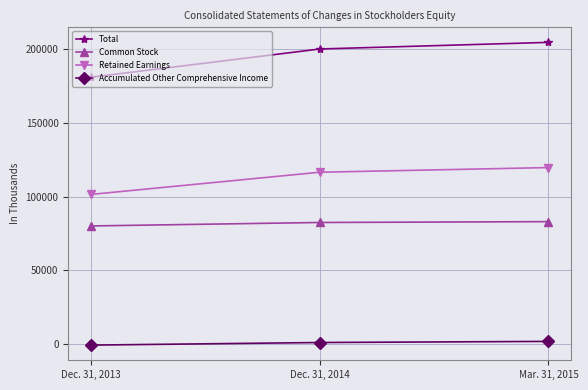

Rank the categories by Retained Earnings value from highest to lowest.

Mar. 31, 2015, Dec. 31, 2014, Dec. 31, 2013